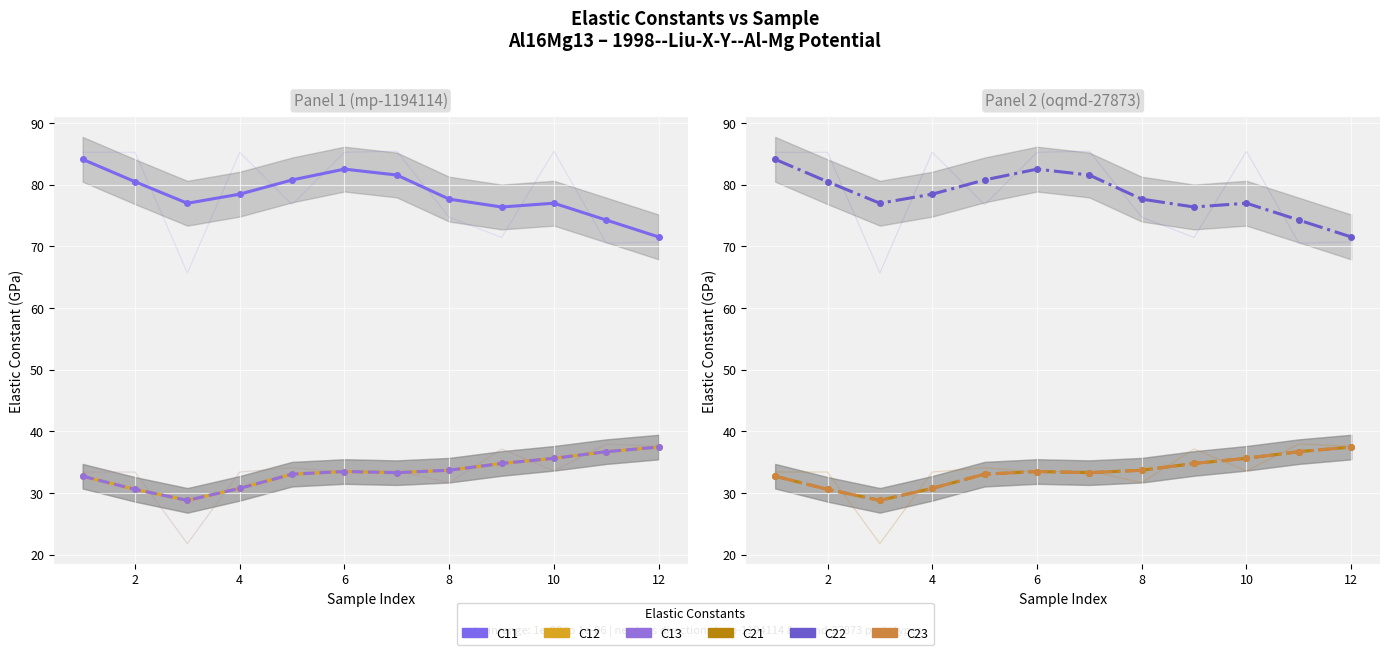

What is the spread (max minus min) of values at 4?

47.7